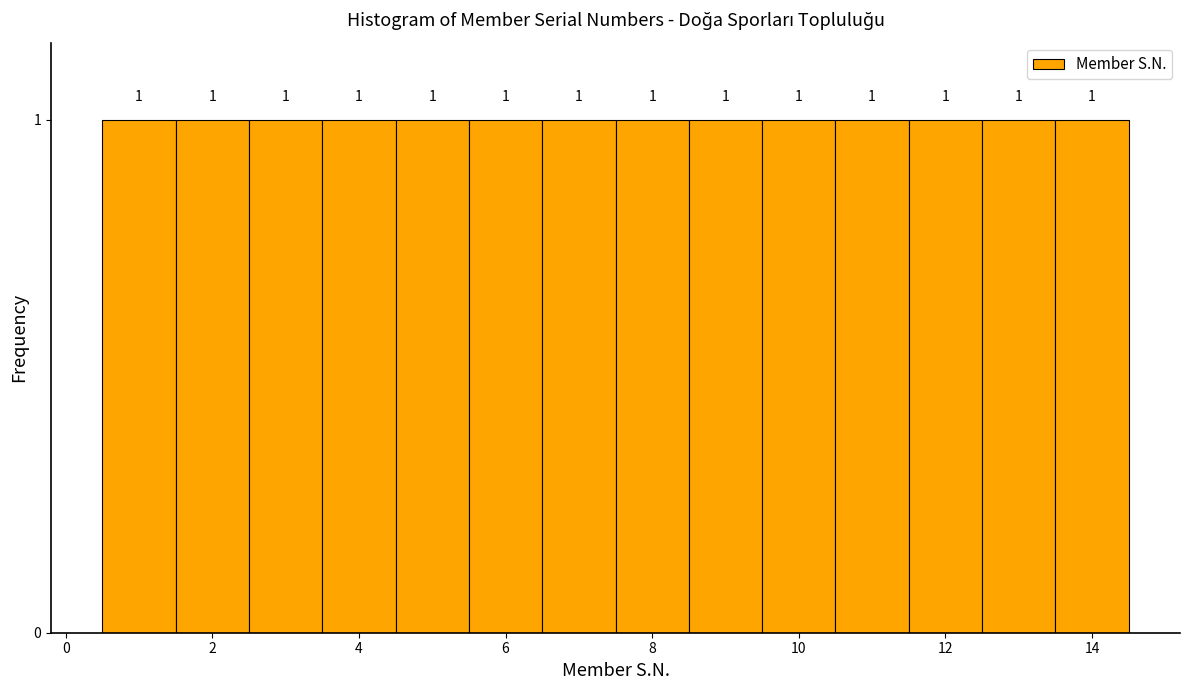

Reading left to right, list every bar in this chart as the range it spans on the x-axis followed by its height. The bar edges are not printed on the chart, so give them approximately, as read against the axis.

0.5 to 1.5: 1
1.5 to 2.5: 1
2.5 to 3.5: 1
3.5 to 4.5: 1
4.5 to 5.5: 1
5.5 to 6.5: 1
6.5 to 7.5: 1
7.5 to 8.5: 1
8.5 to 9.5: 1
9.5 to 10.5: 1
10.5 to 11.5: 1
11.5 to 12.5: 1
12.5 to 13.5: 1
13.5 to 14.5: 1